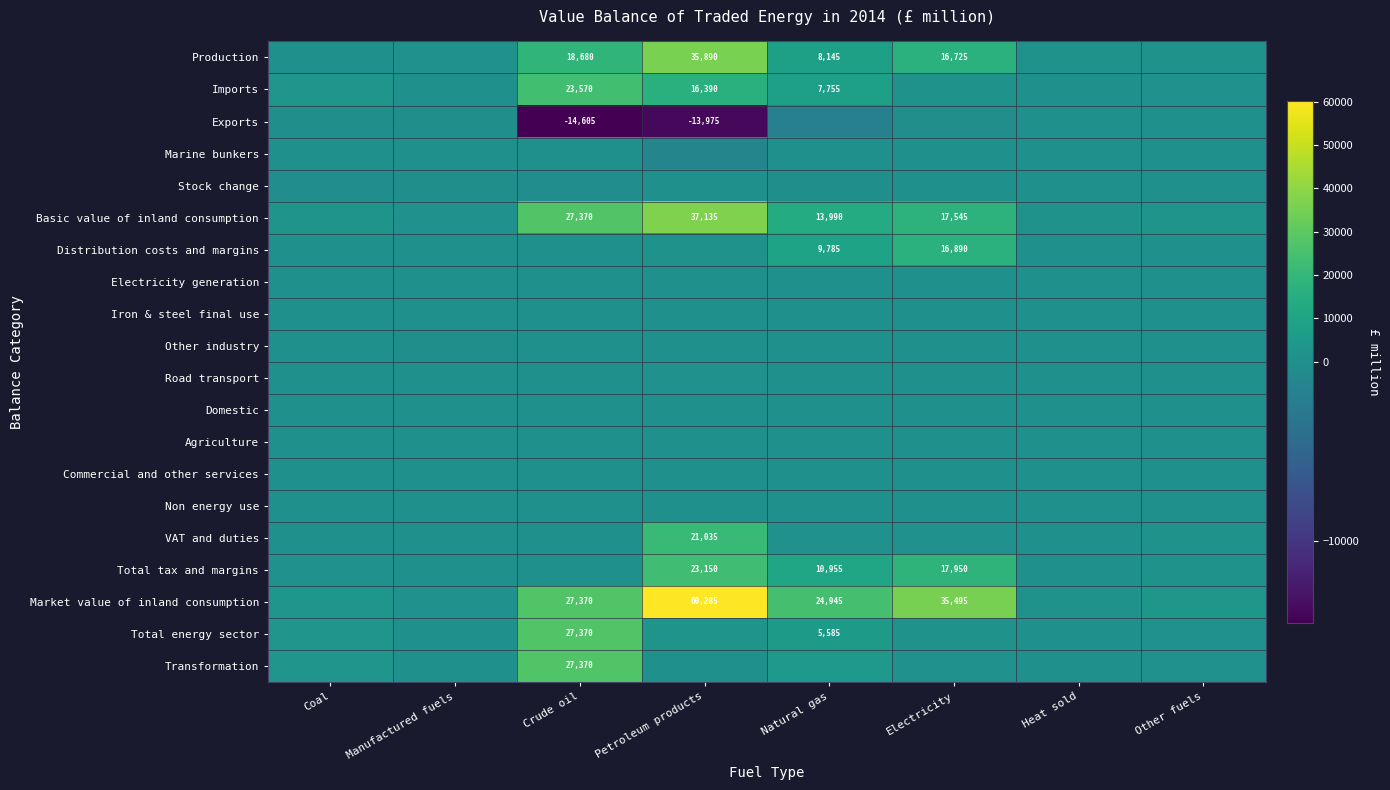

The Production series shows 35890 at Petroleum products. True or false?

True